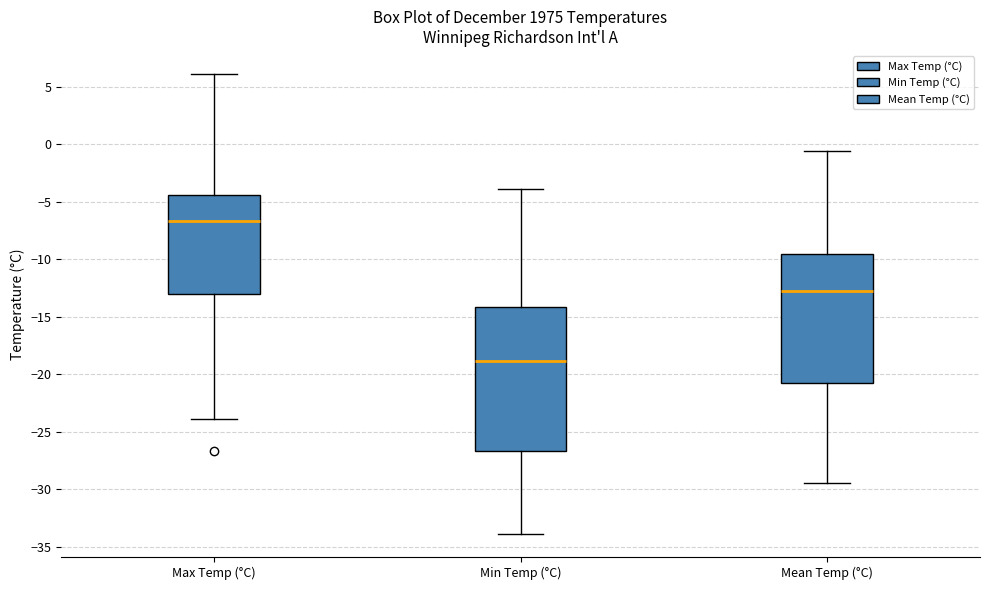

Which box's median line is the lowest?

Min Temp (°C)